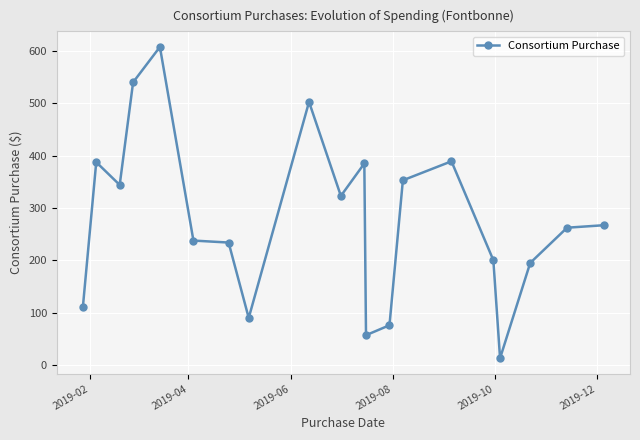

What is the maximum value shown in the chart?

607.4